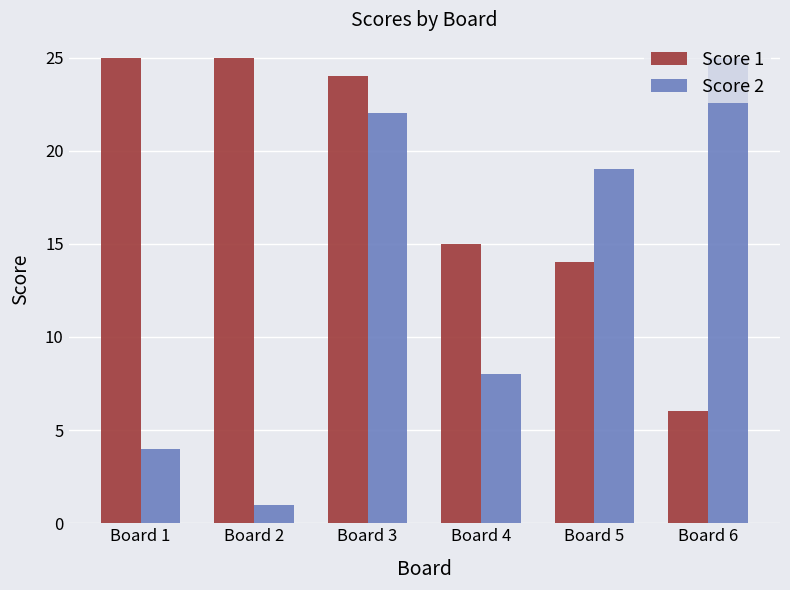

What is the sum of all Score 1 values?

109